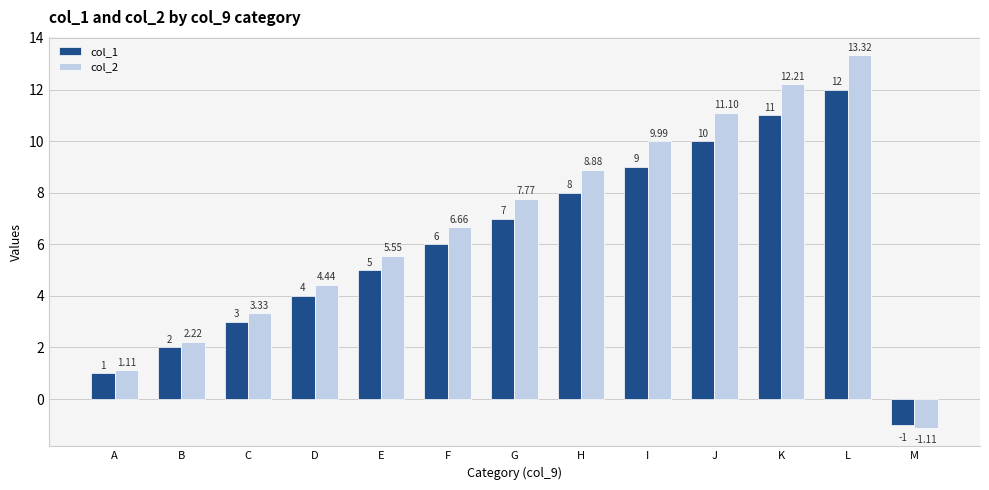

List the series in order of their peak value, lowest first.

col_1, col_2